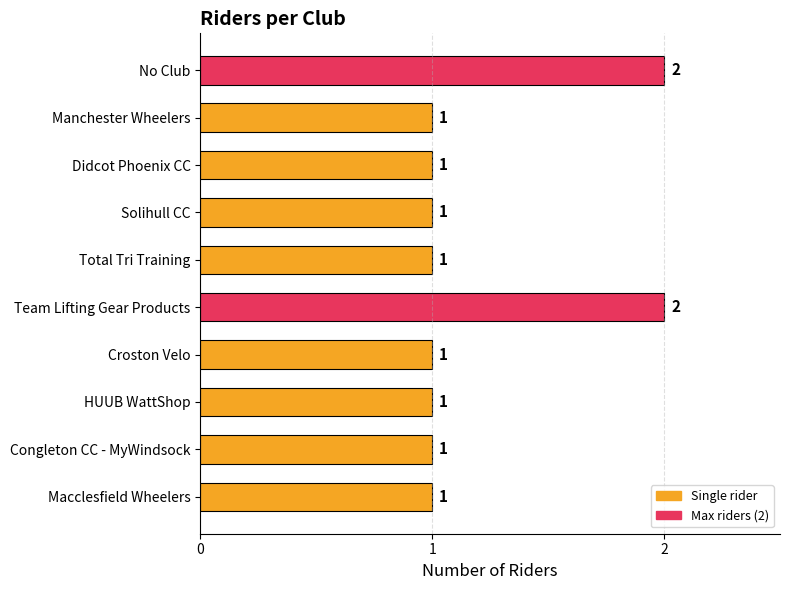

The value at Solihull CC is 1. True or false?

True